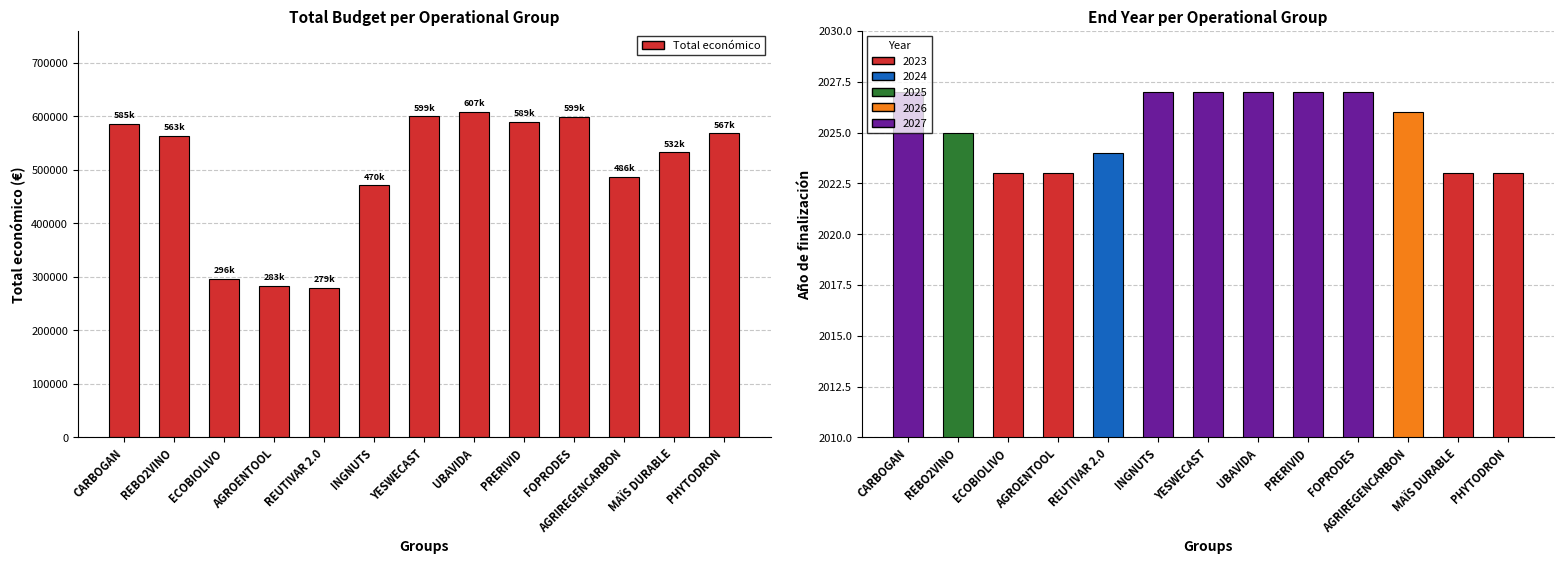

The value at INGNUTS is 470675. True or false?

True